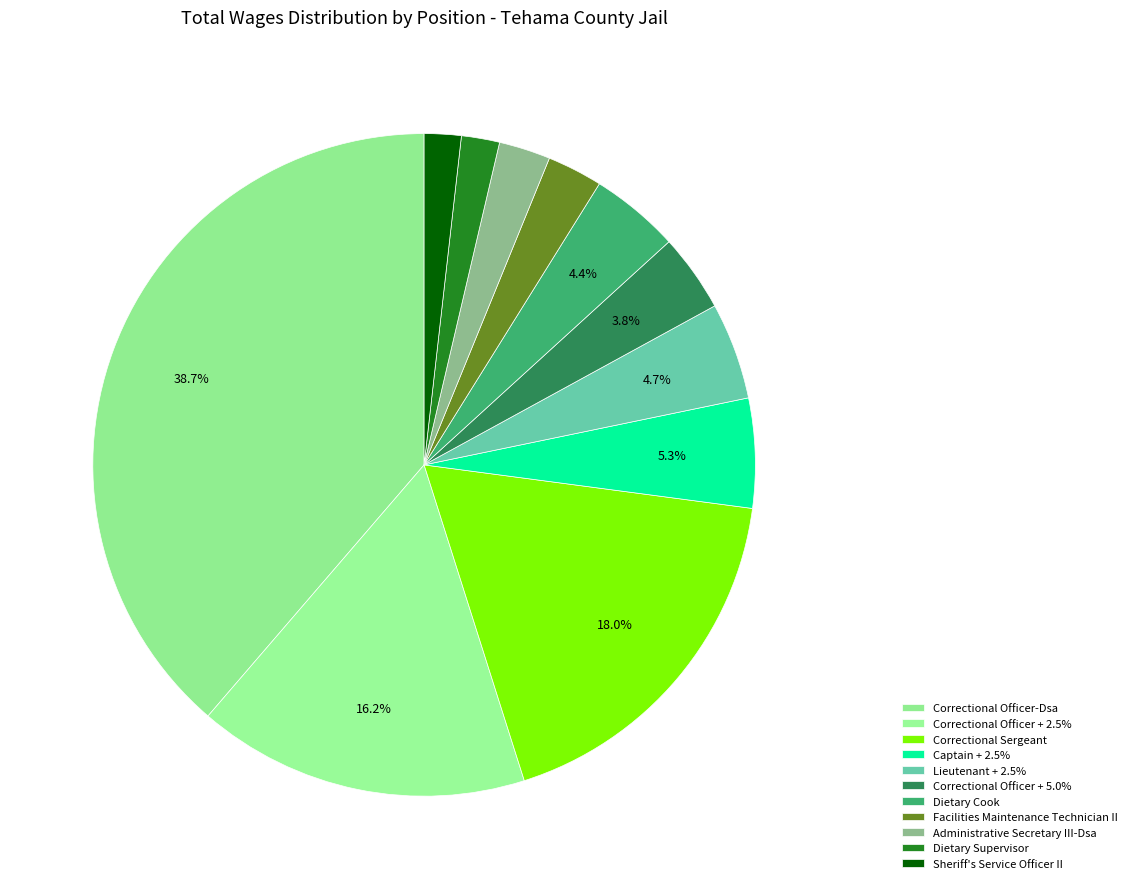

To the nearest percent, what is the combined percentage of Correctional Officer + 2.5% and Sheriff's Service Officer II?

18%